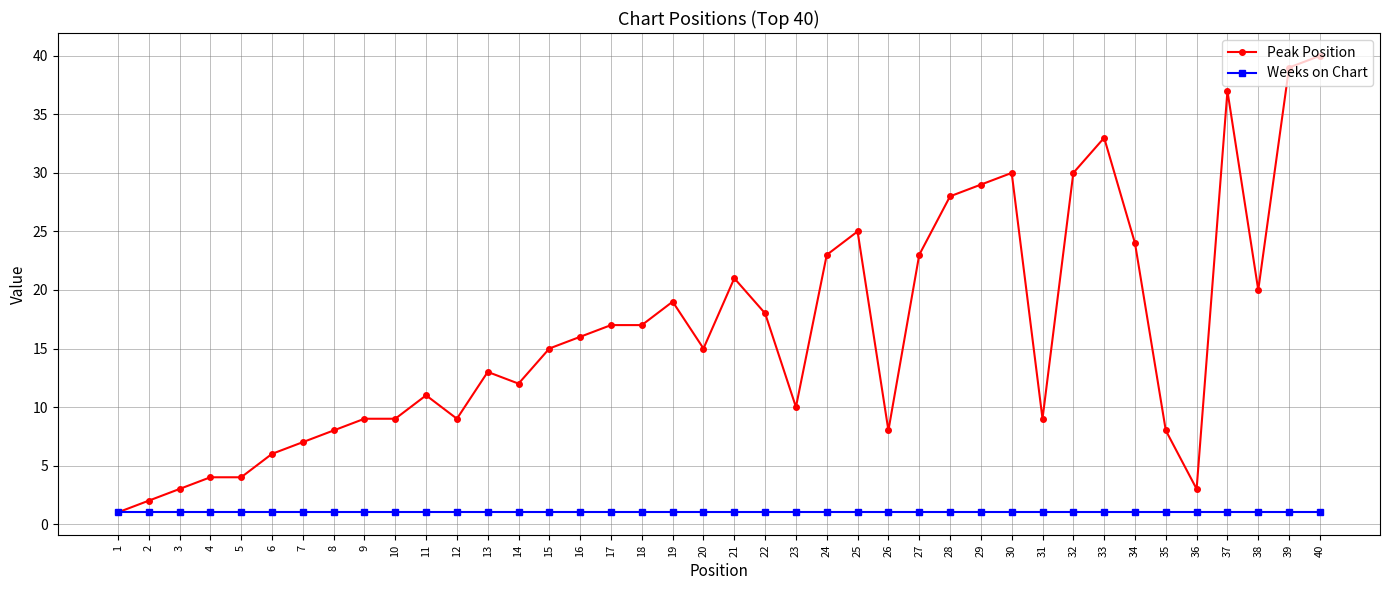

Rank the series by their maximum value, from lowest to highest.

Weeks on Chart, Peak Position